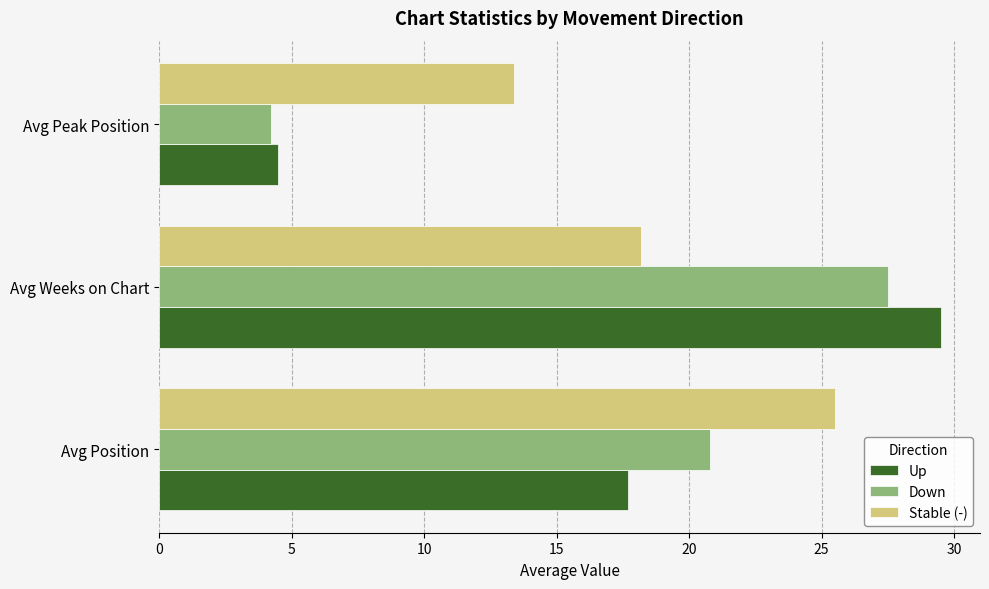

What is the smallest value displayed?

4.2